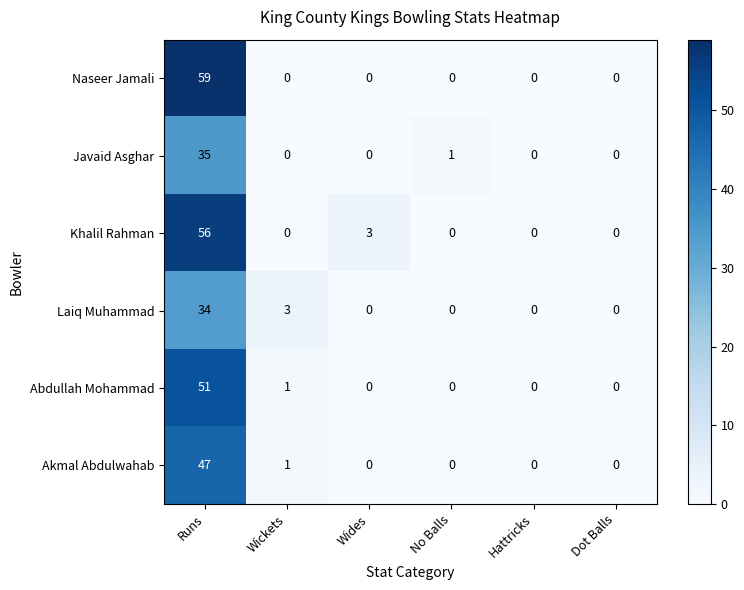

How many data points does each series have?

6